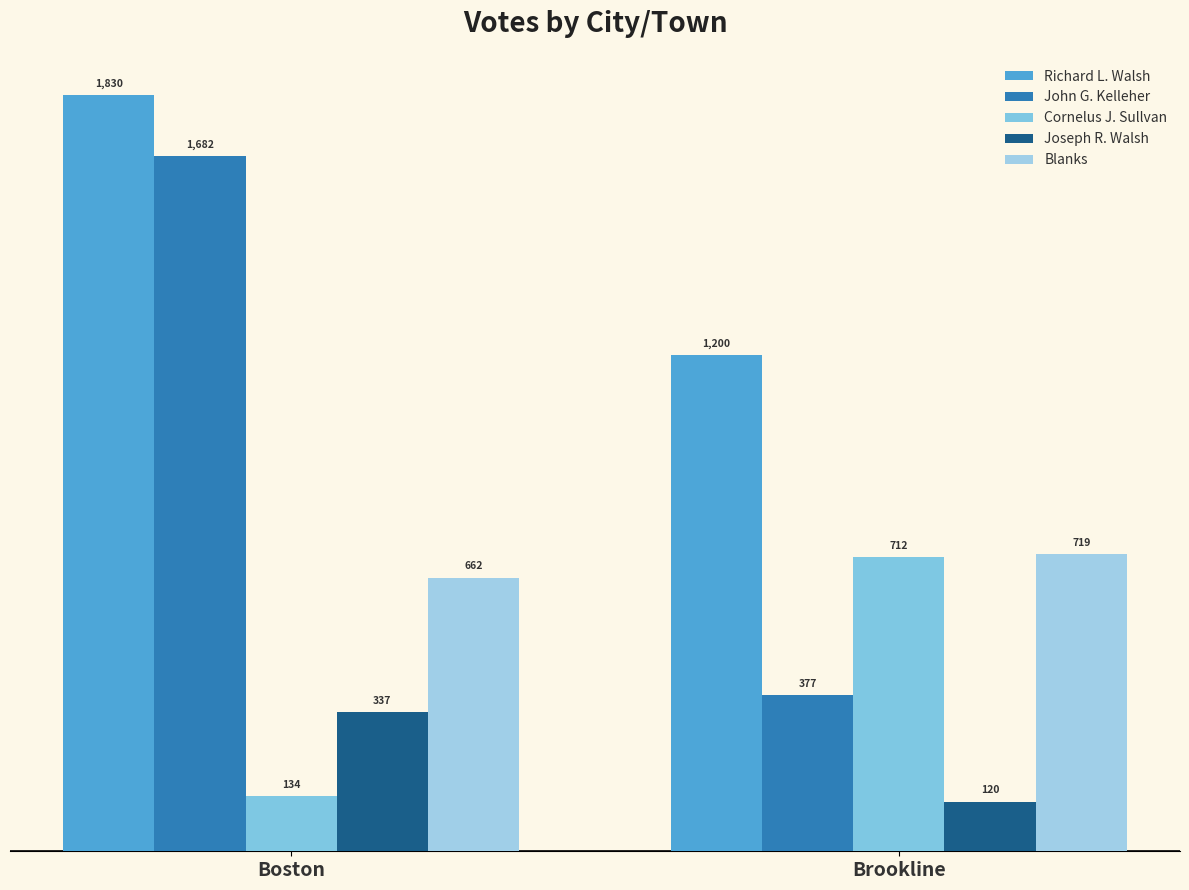

Which category has the lowest value in the Richard L. Walsh series?

Brookline